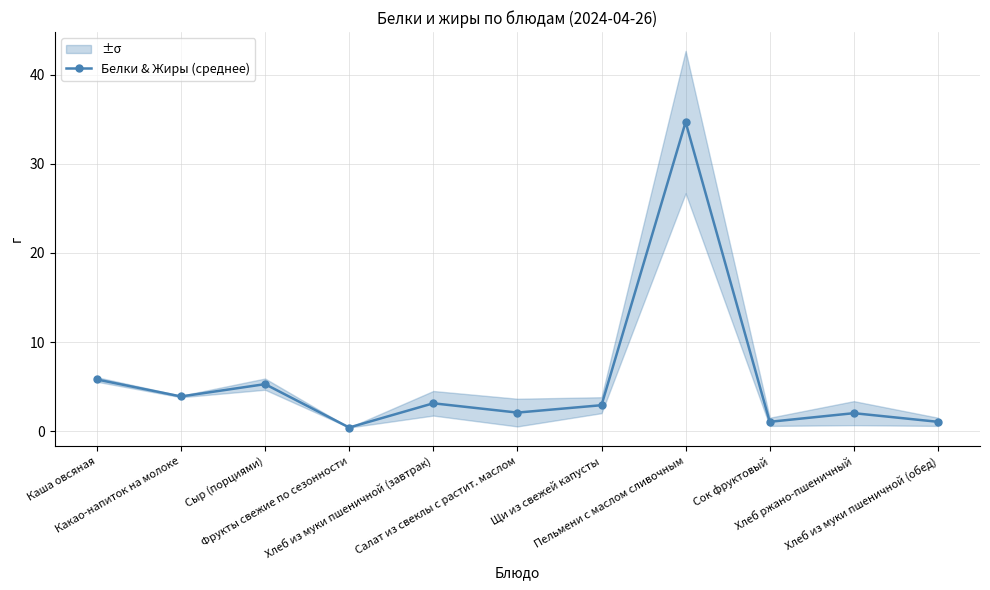

How many interior local peaks (higher than both neighbors) does the data have?

4